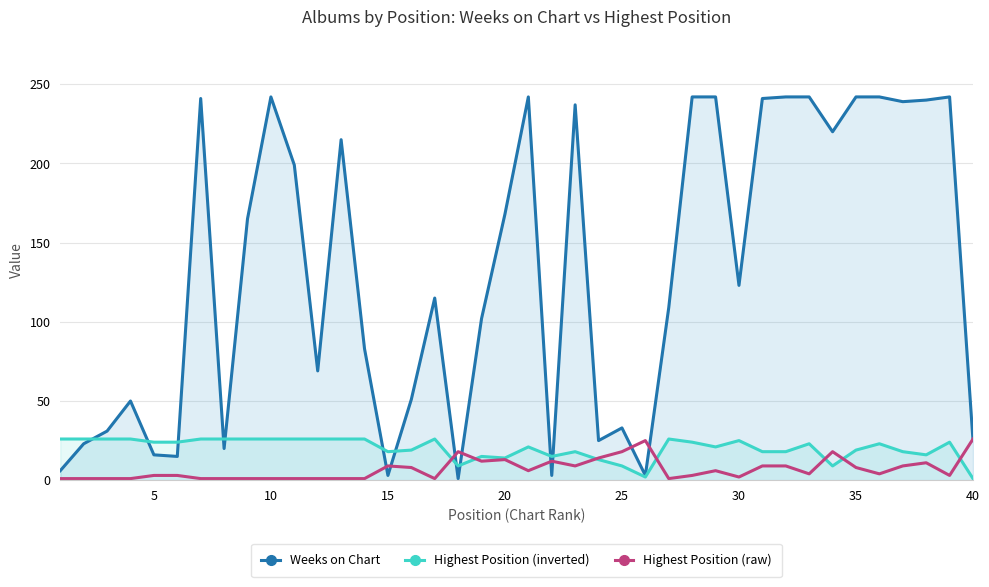

True or false: Highest Position (inverted) has a value of 38 at 30.

False